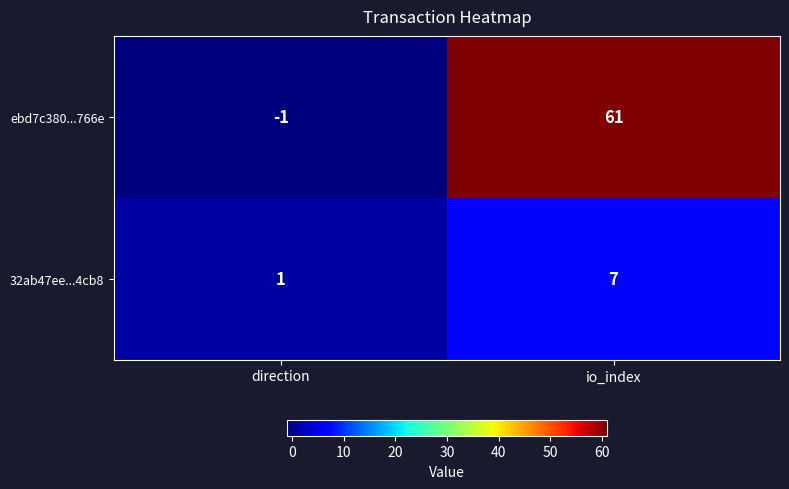

Which category has the lowest value across all series?

direction